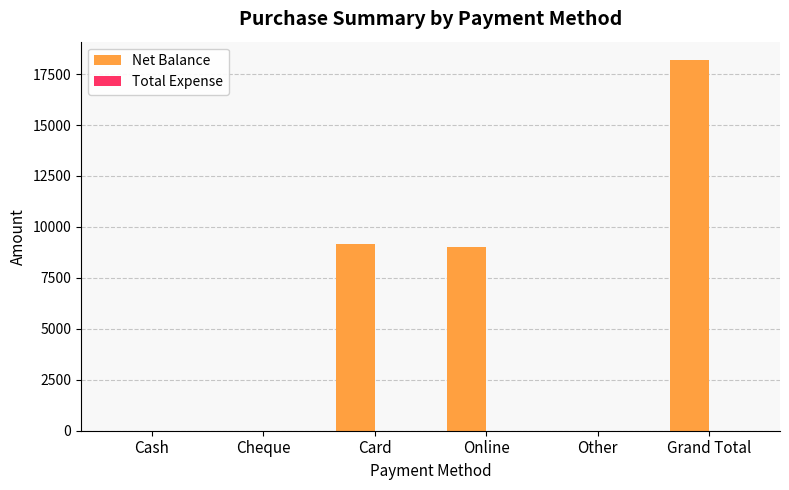

True or false: the data shows 9000 at Online.

True